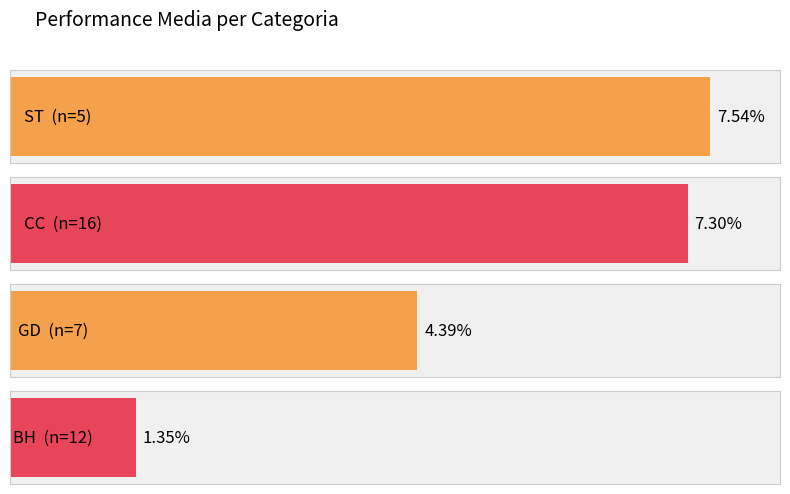

The chart shows a value of 0.0 at BH. True or false?

False